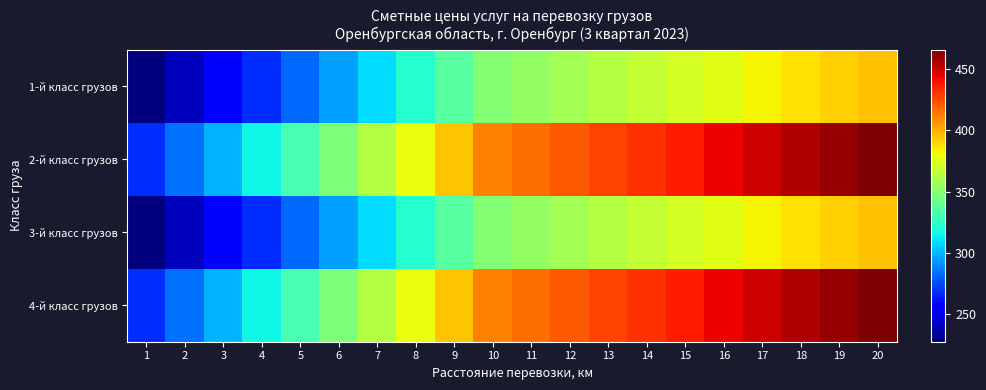

Between 8 and 10, which is larger?

10